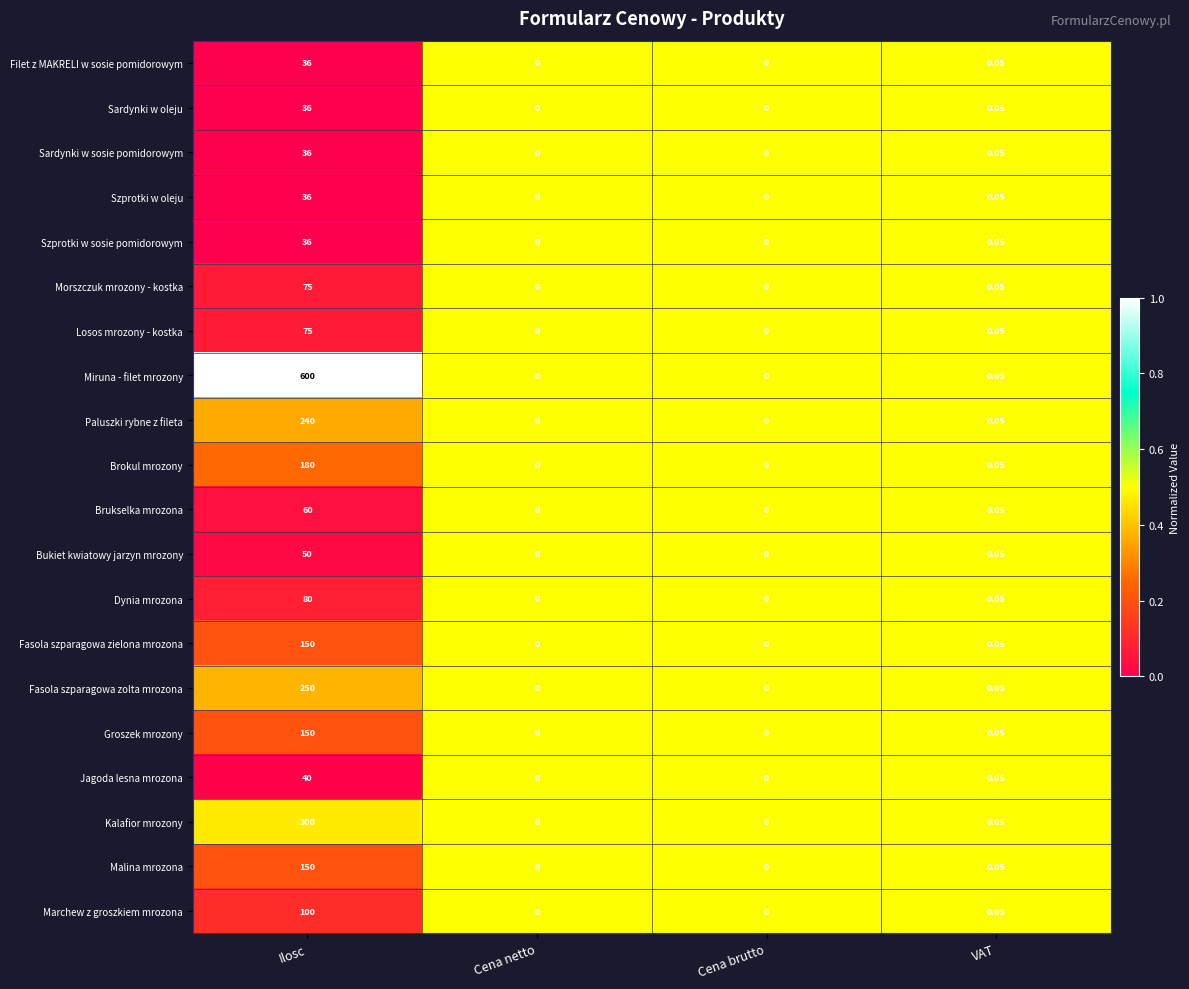

Which series has the largest range (max minus min)?

Miruna - filet mrozony